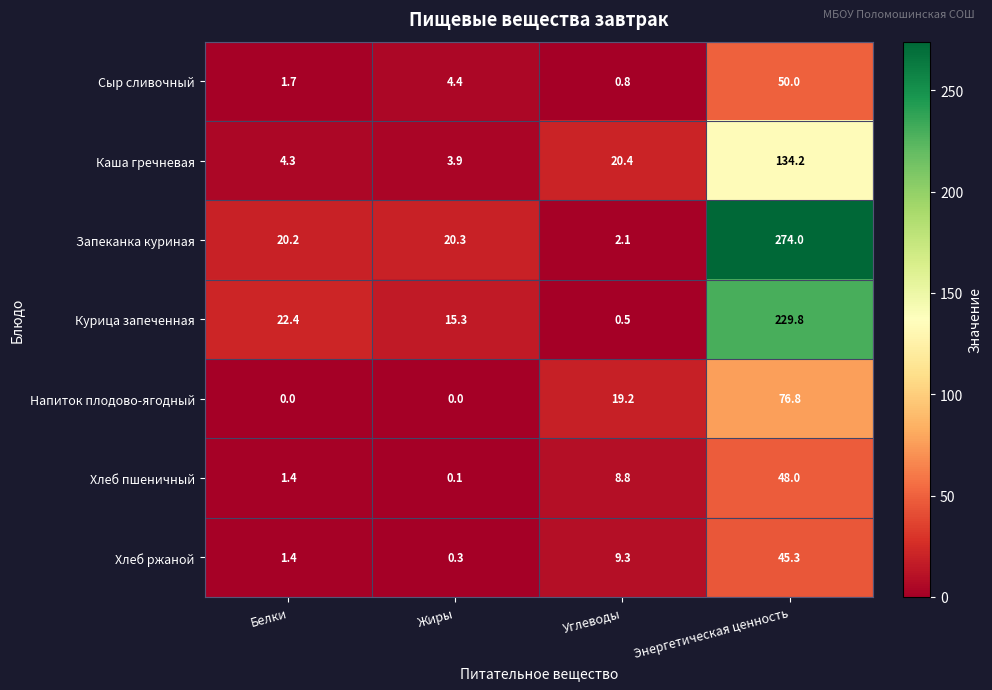

At which label does Хлеб ржаной first exceed 9?

Углеводы